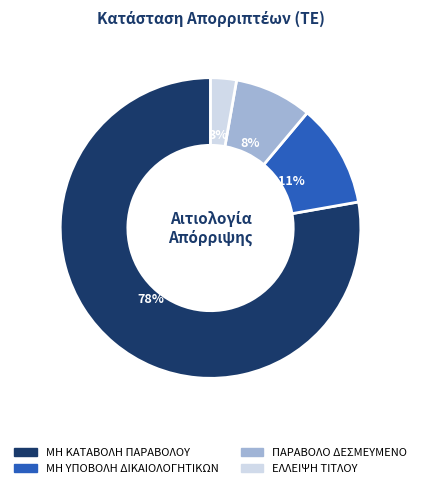

Is there any slice that represents more than half of the pie?

Yes